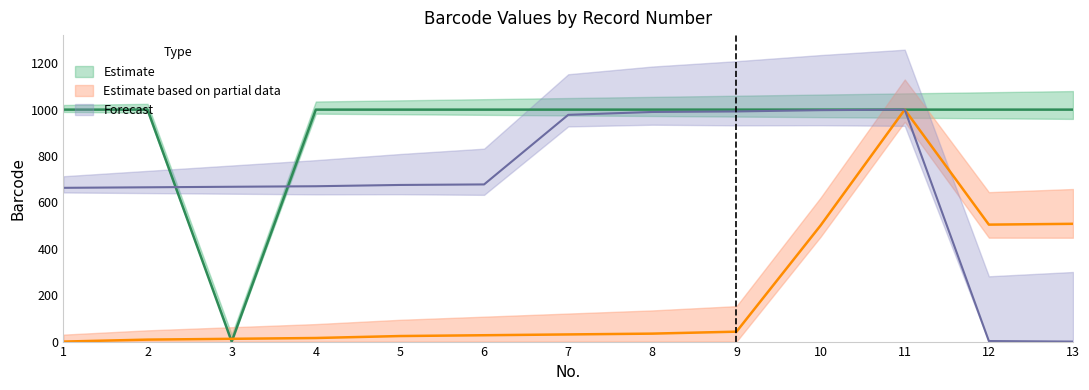

Reading left to right, list all the values displayed in this chart.

Estimate: 1000.0	1000.0	0.0	1000.0	1000.0	1000.0	1000.0	1000.0	1000.0	1000.0	1000.0	1000.0	1000.0
Estimate based on partial data: 0.0	8.5	11.9	15.4	23.9	27.3	30.8	34.3	42.8	500.7	1000.0	504.2	507.7
Forecast: 662.9	665.1	667.4	669.7	675.2	677.5	977.5	989.9	992.2	997.7	1000.0	2.3	0.0